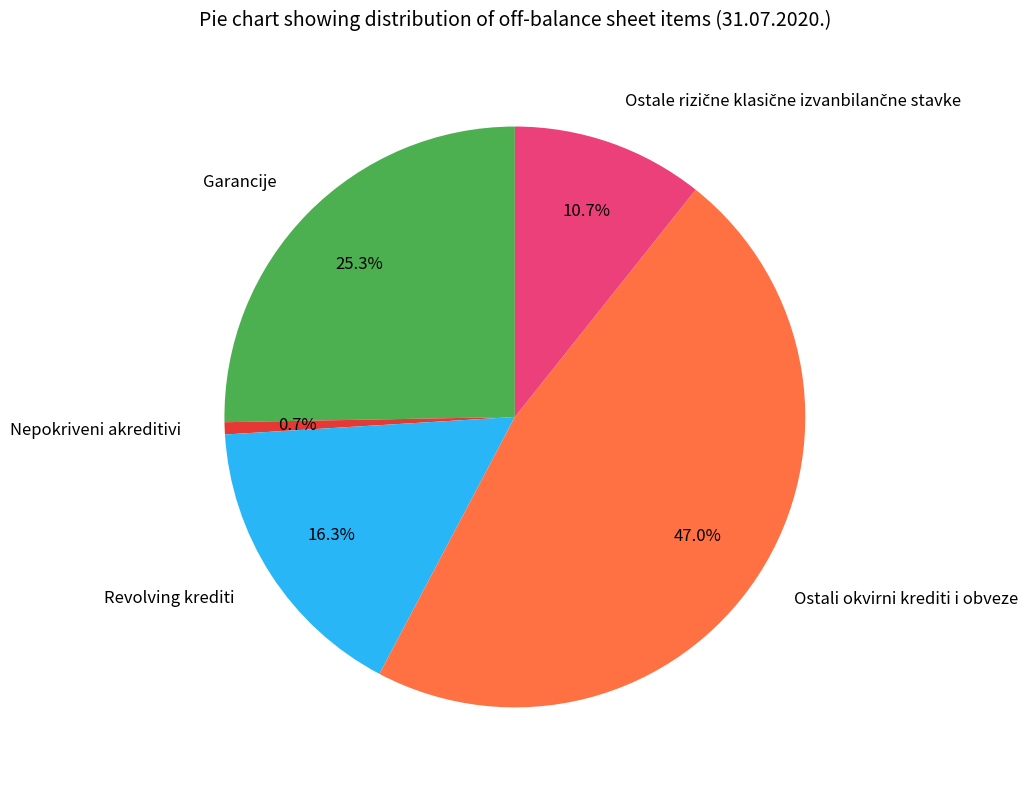

What is the total percentage of Ostali okvirni krediti i obveze and Nepokriveni akreditivi?

47.7%